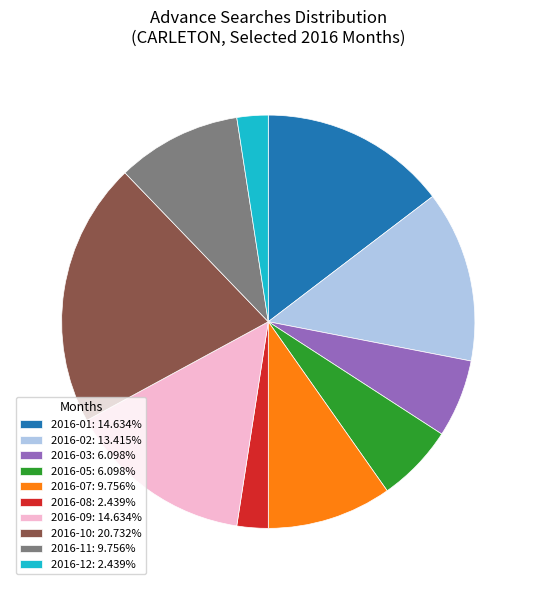

True or false: 2016-11 accounts for 3% of the total.

False